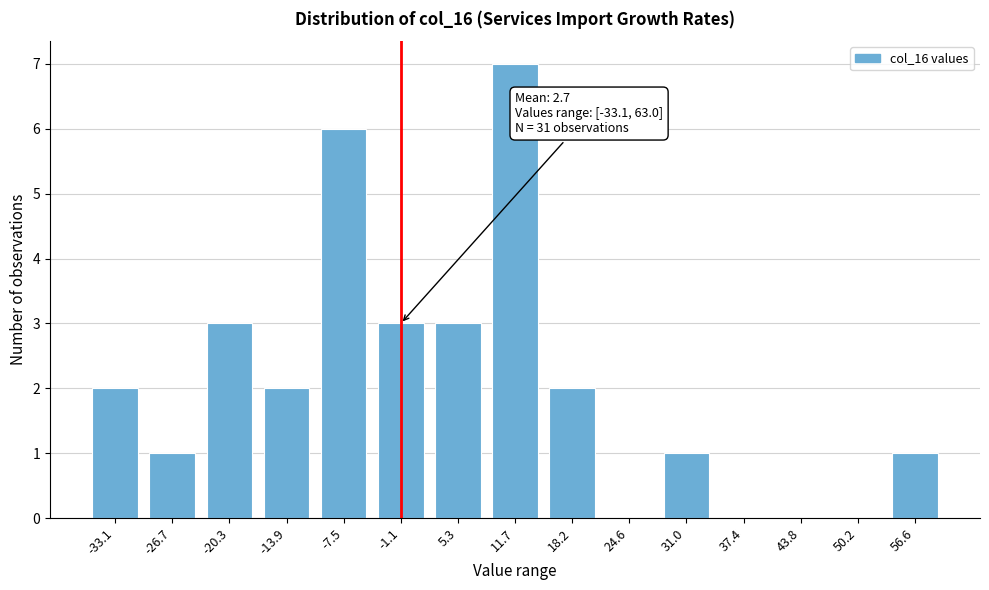

Reading right to left, extract all data points from this chart.

56.6=1	50.2=0	43.8=0	37.4=0	31.0=1	24.6=0	18.2=2	11.7=7	5.3=3	-1.1=3	-7.5=6	-13.9=2	-20.3=3	-26.7=1	-33.1=2